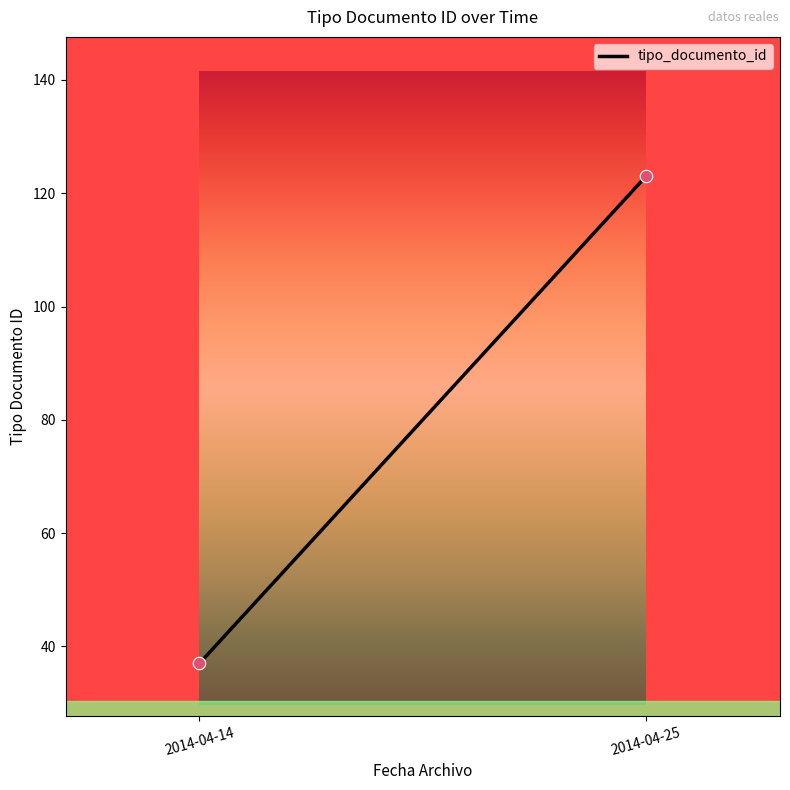

What is the average Y value?

80